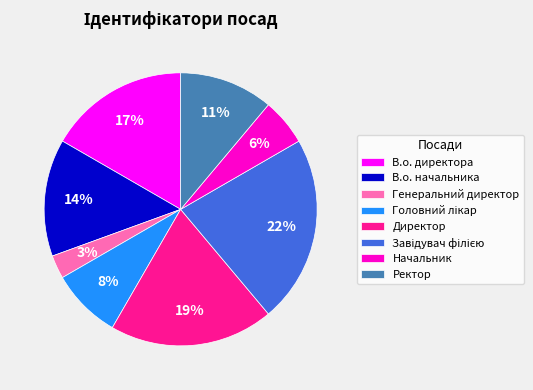

Combined, do В.о. начальника and Ректор account for over 50%?

No